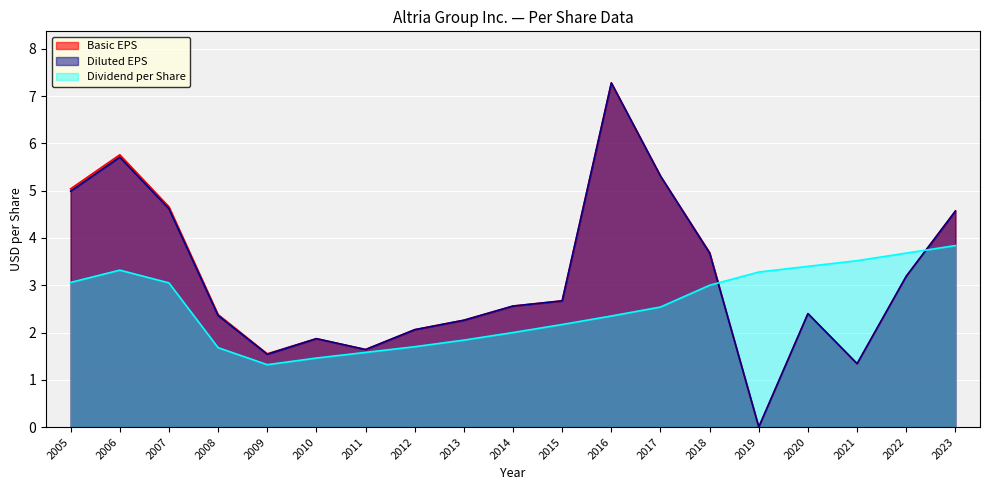

In Diluted EPS, how many points are lower than both neighbors (excluding endpoints)?

4